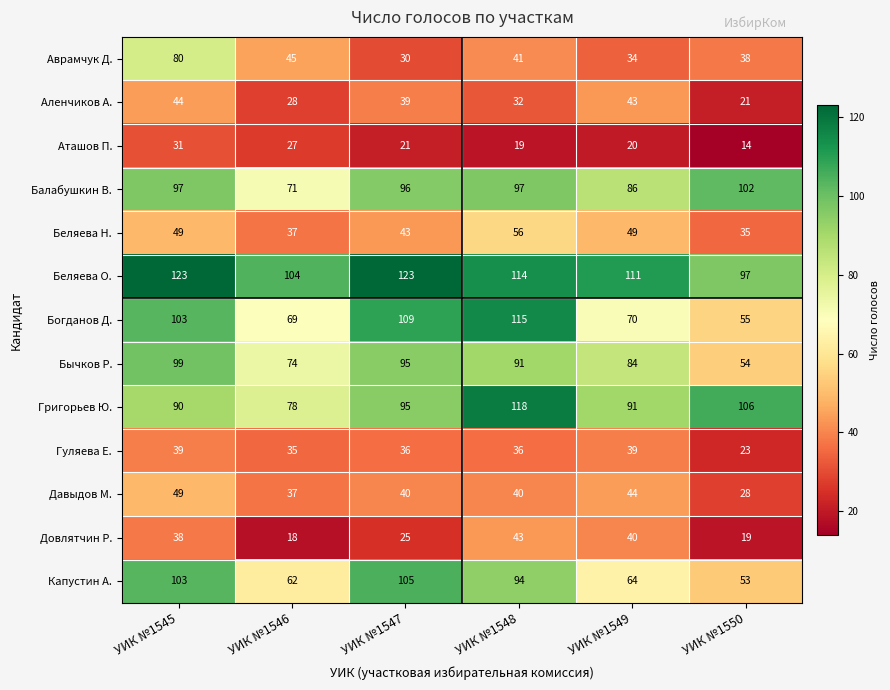

What is the total value across all series at УИК №1548?

896